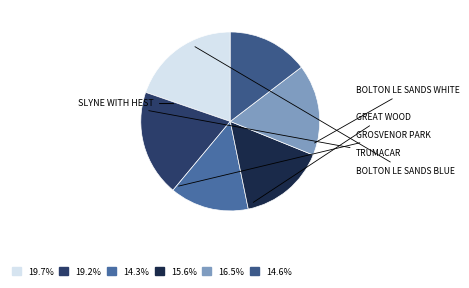

How many slices are in this pie chart?

6